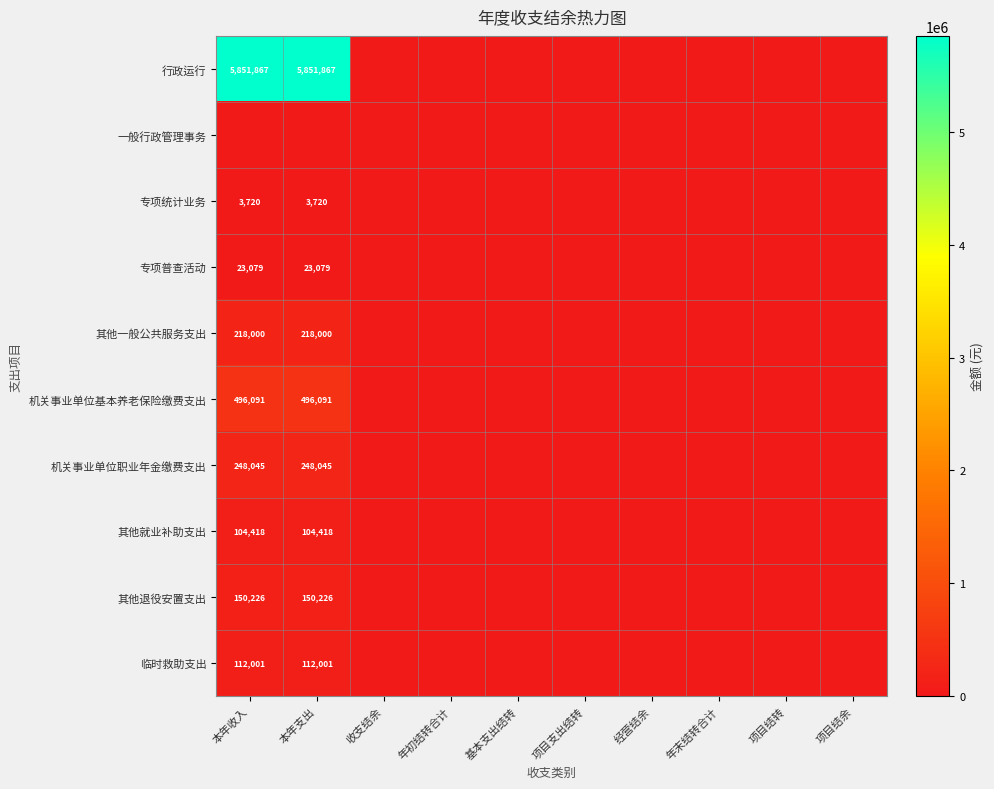

The value of 临时救助支出 at 本年收入 is 112001. True or false?

True